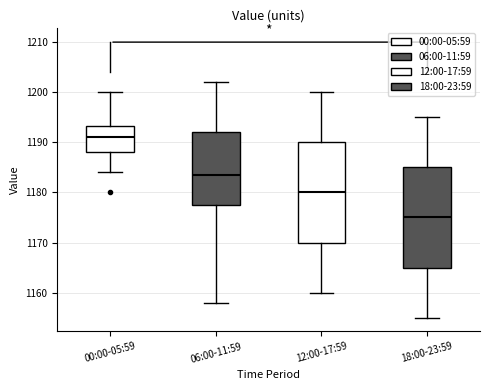

Where is the upper edge of the box for 18:00-23:59 on the y-axis? The values are not printed on the chart, so give them approximately, as read against the axis.

1185